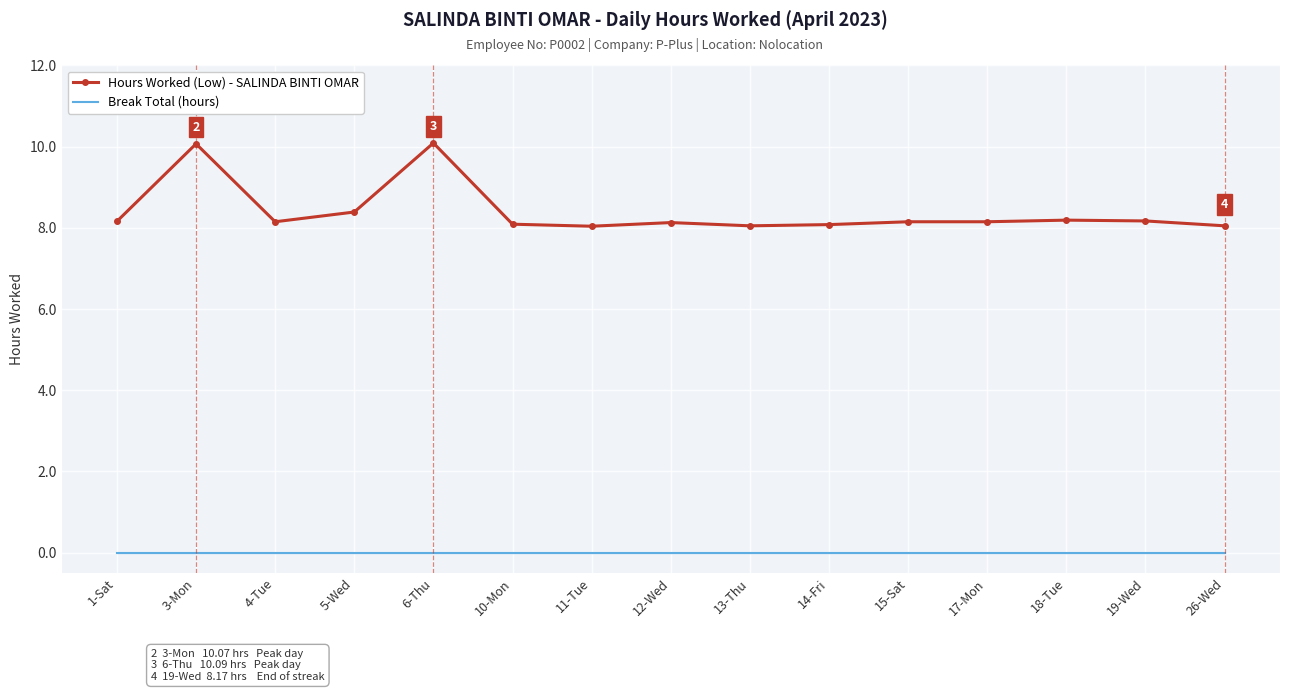

Rank the series at 5-Wed from lowest to highest value.

Break Total (hours), Hours Worked (Low) - SALINDA BINTI OMAR